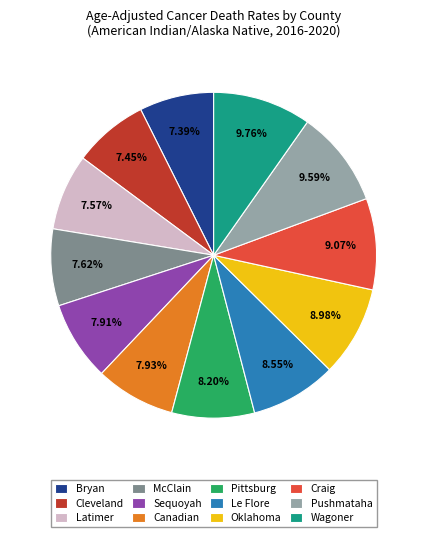

True or false: Pittsburg accounts for 16% of the total.

False